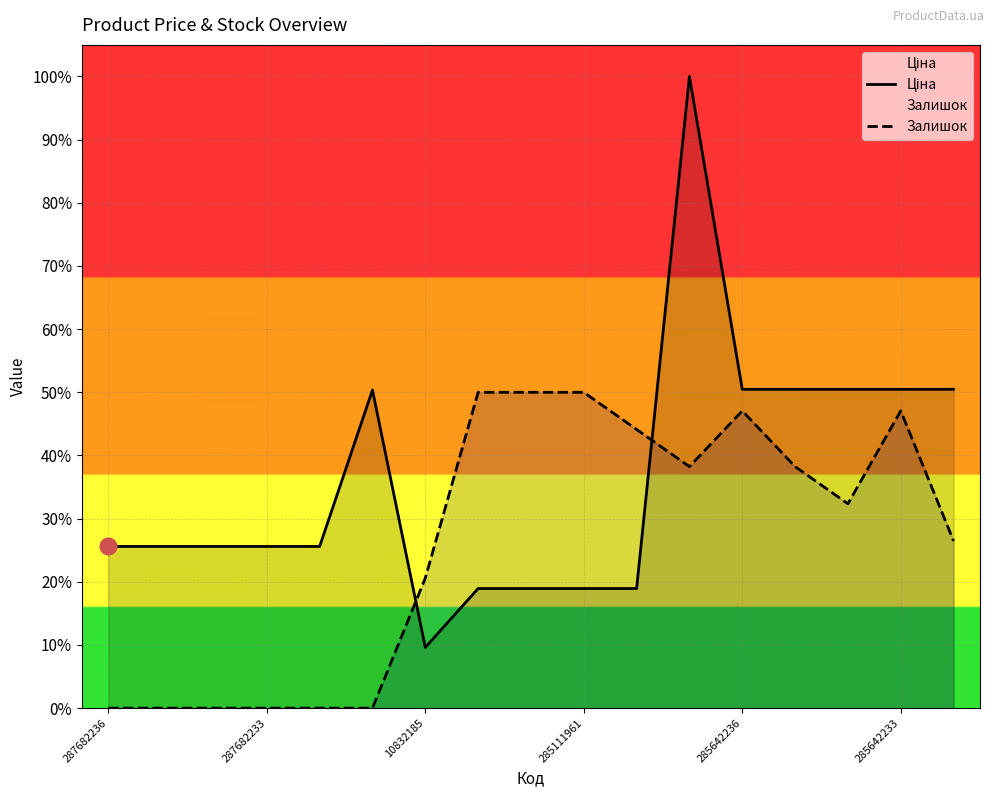

True or false: Ціна has a value of 0.3 at 285111961.

False